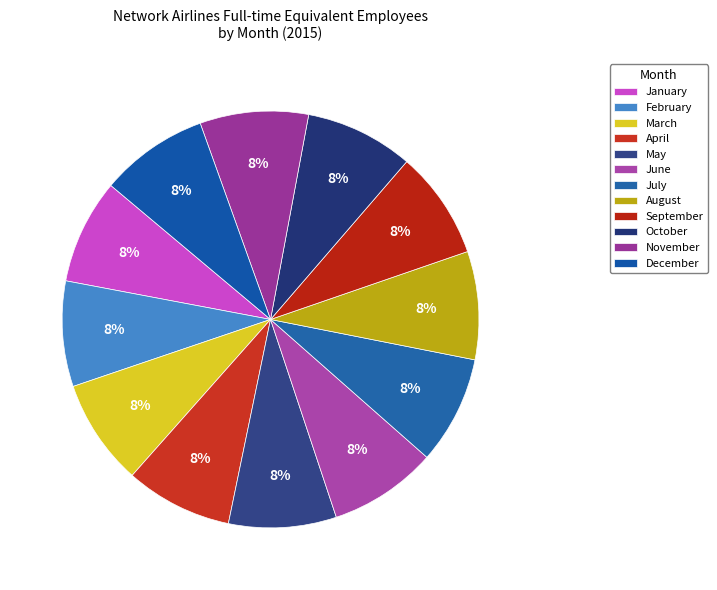

How many slices are in this pie chart?

12